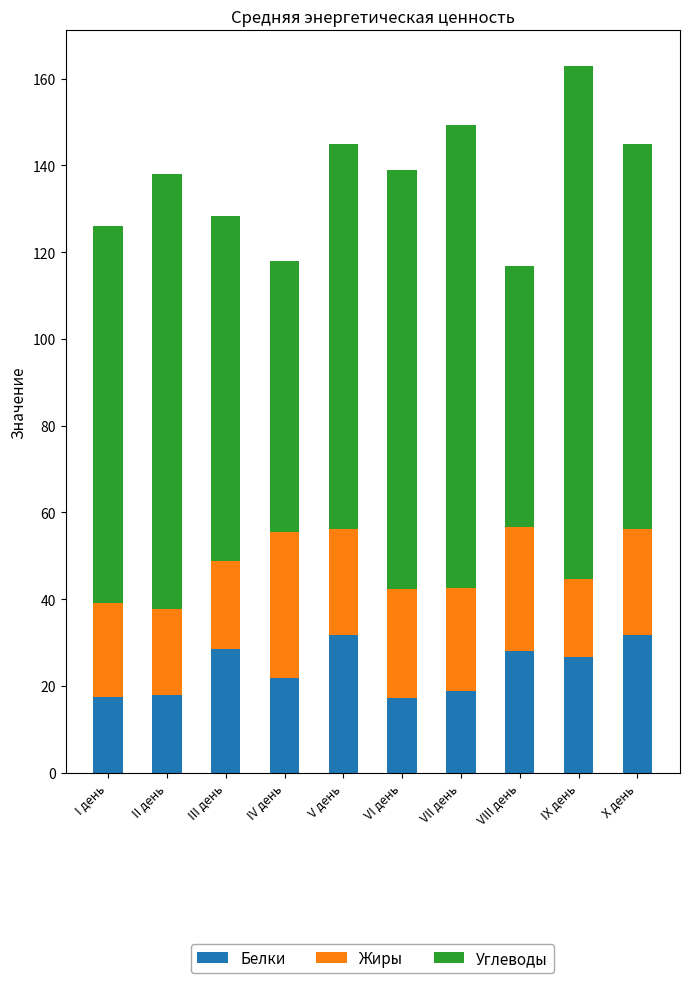

At which category is the sum across all series the highest?

IX день